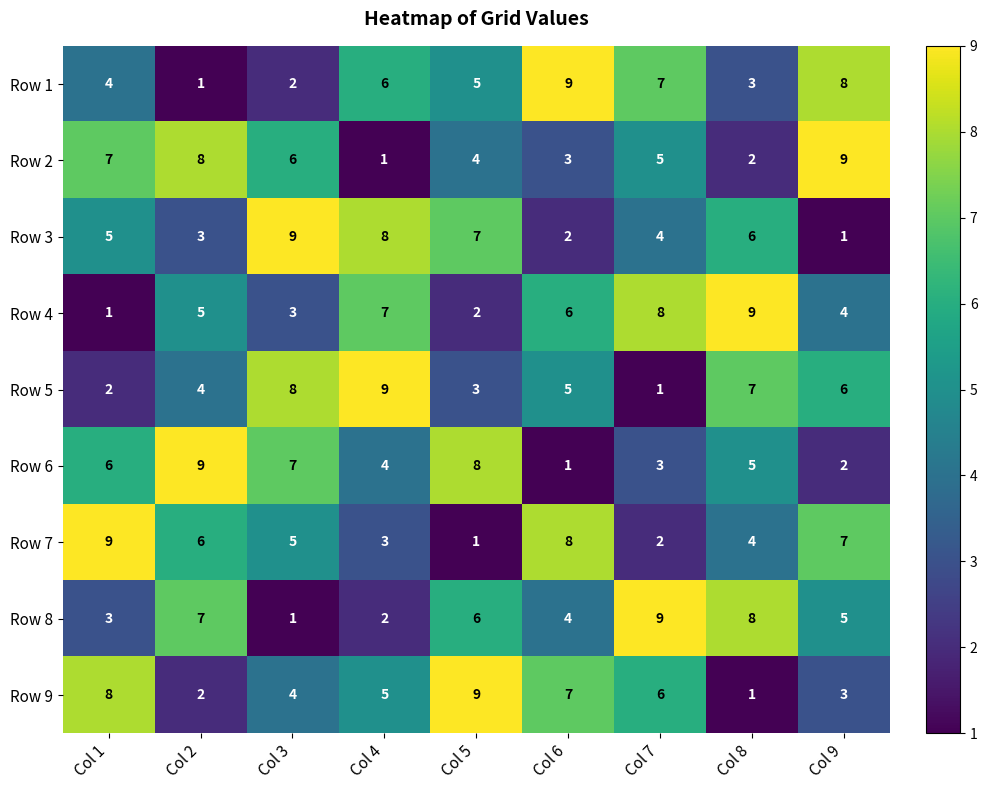

At which label is Row 4 closest to 5?

Col 2